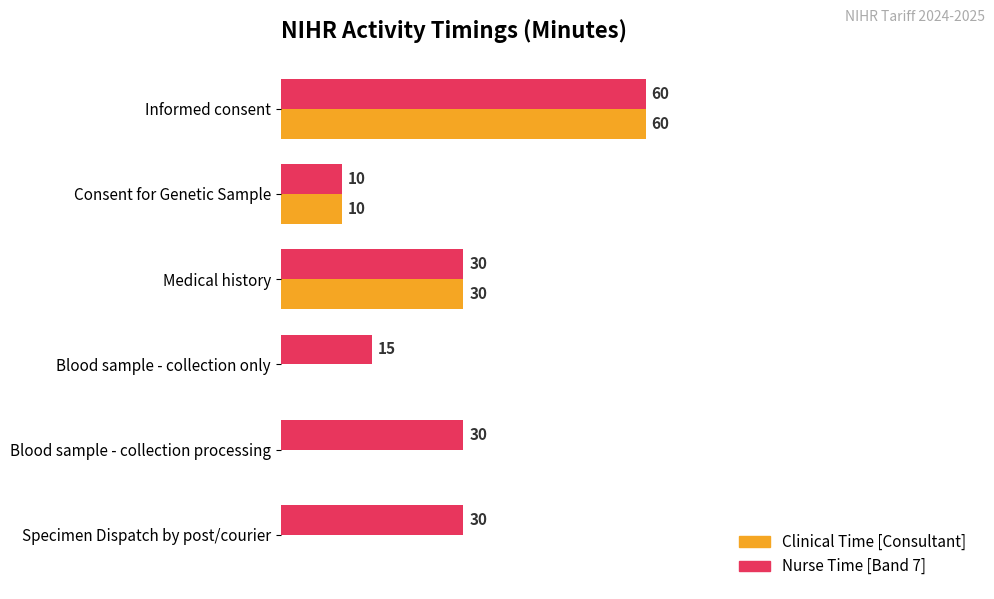

Which series has the largest range (max minus min)?

Clinical Time [Consultant]